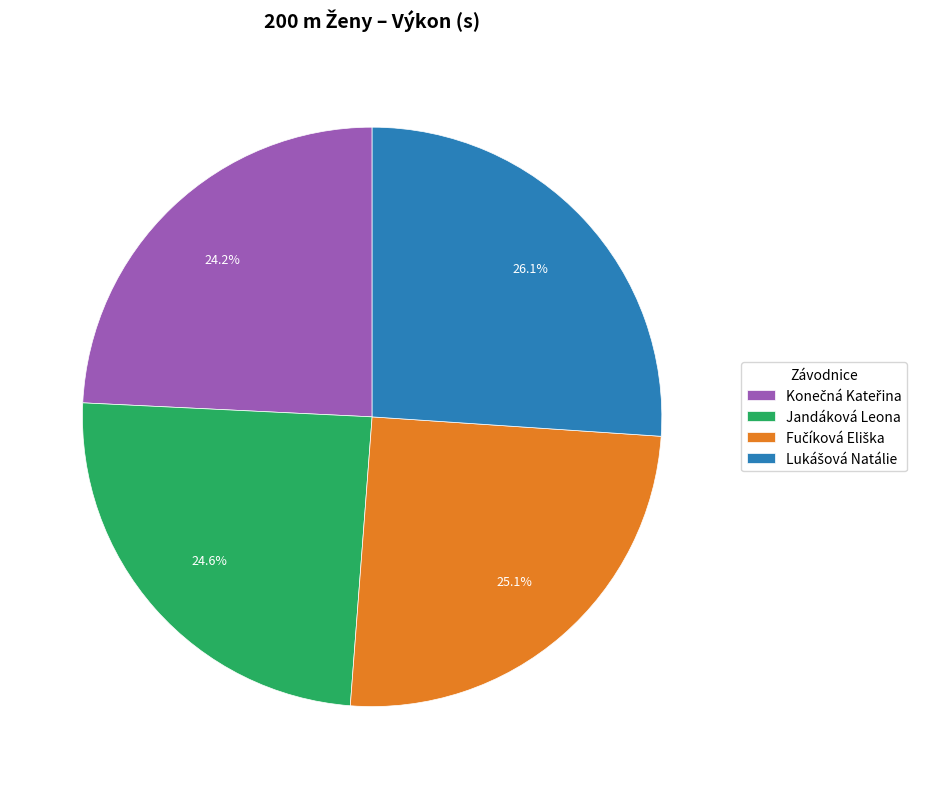

How many slices are in this pie chart?

4